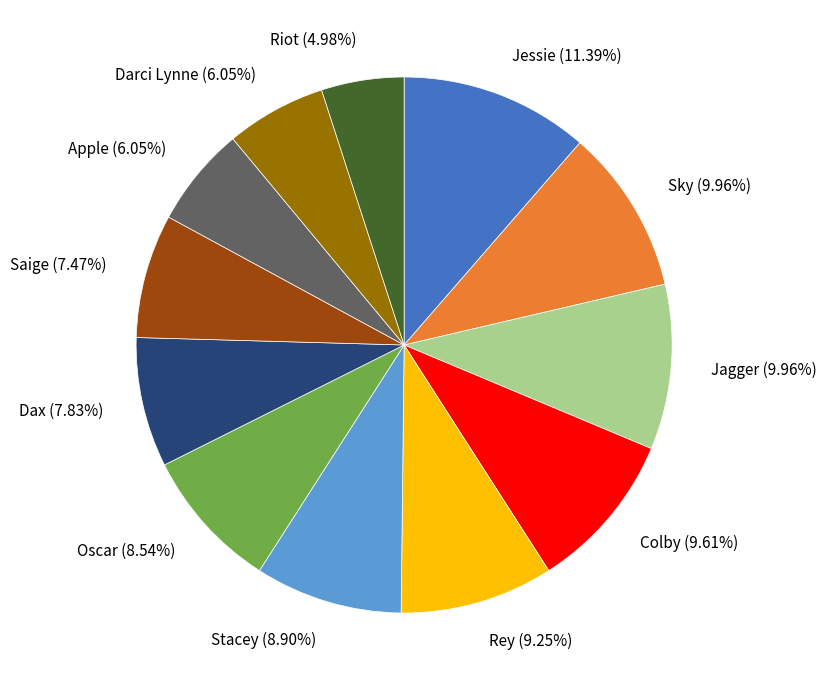

What percentage is the Stacey slice, to the nearest percent?

9%